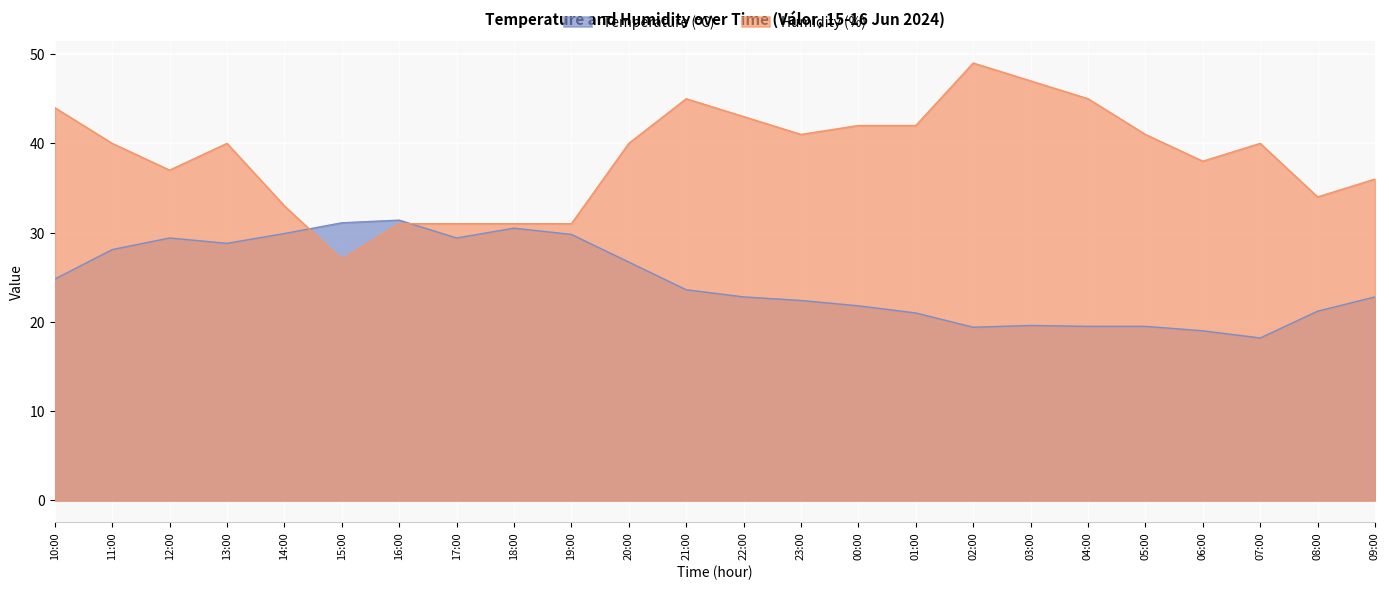

What are all the series names shown in the legend?

Temperature (°C), Humidity (%)